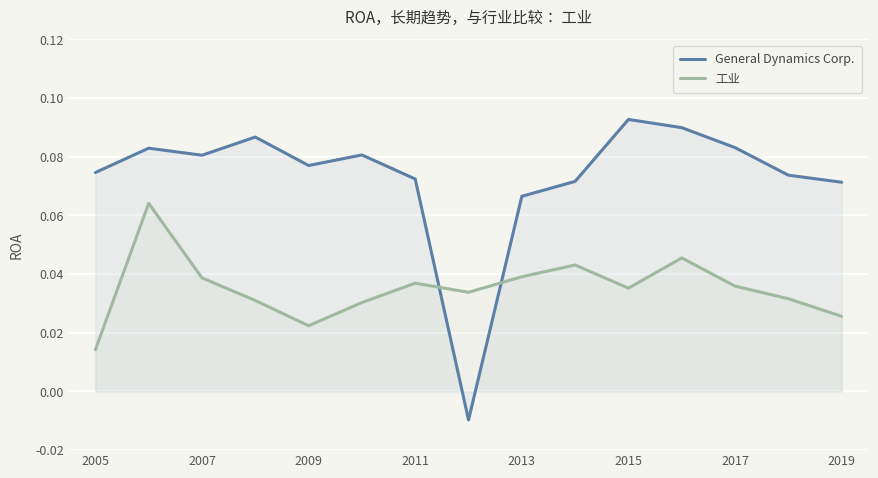

How many interior local peaks does the 工业 series have?

4